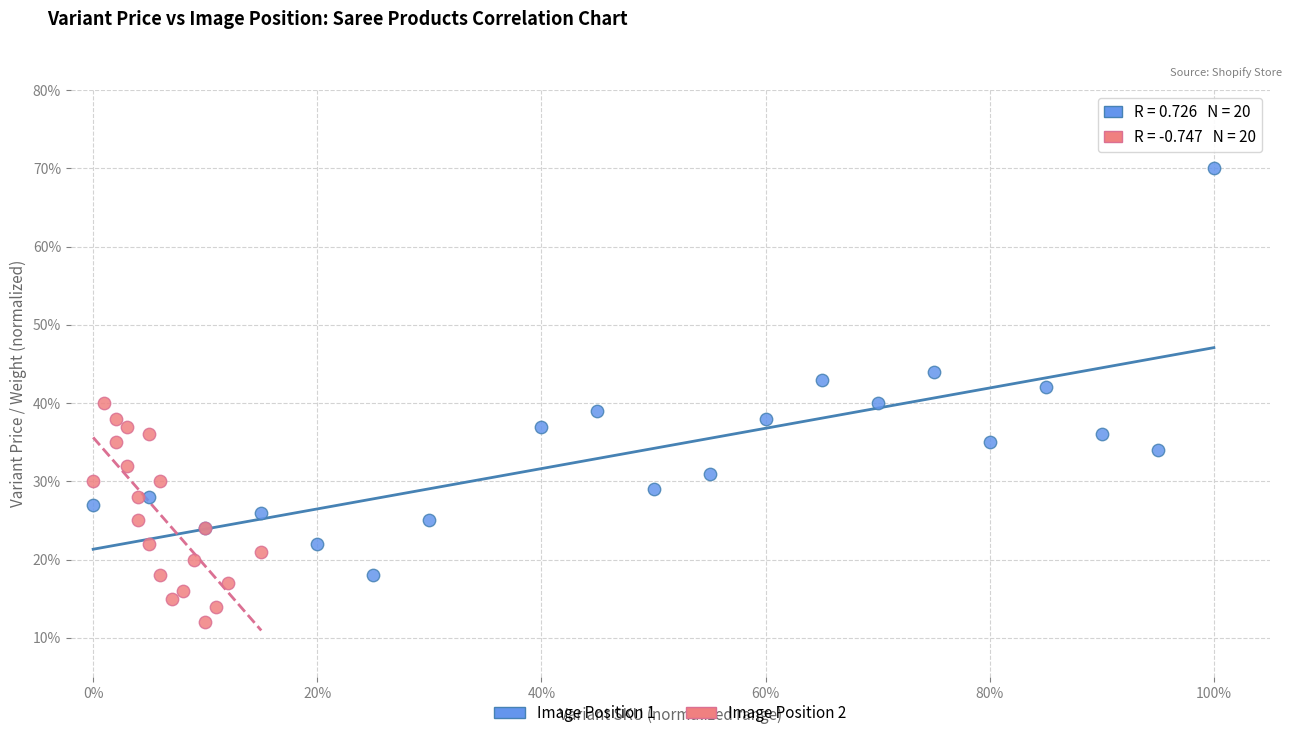

Which series reaches the minimum Y coordinate?

Image Position 2